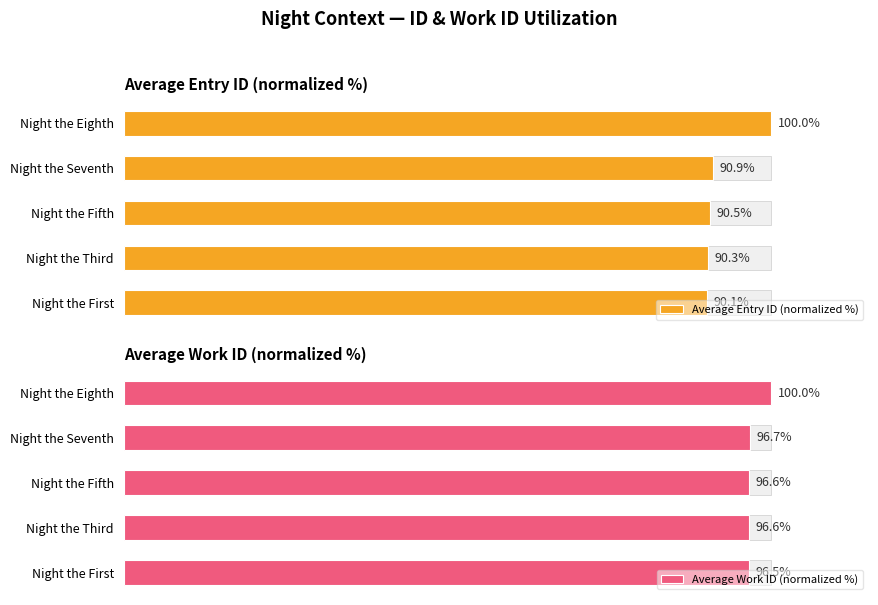

True or false: Average Entry ID (normalized %) has a value of 50.0 at Night the First.

False